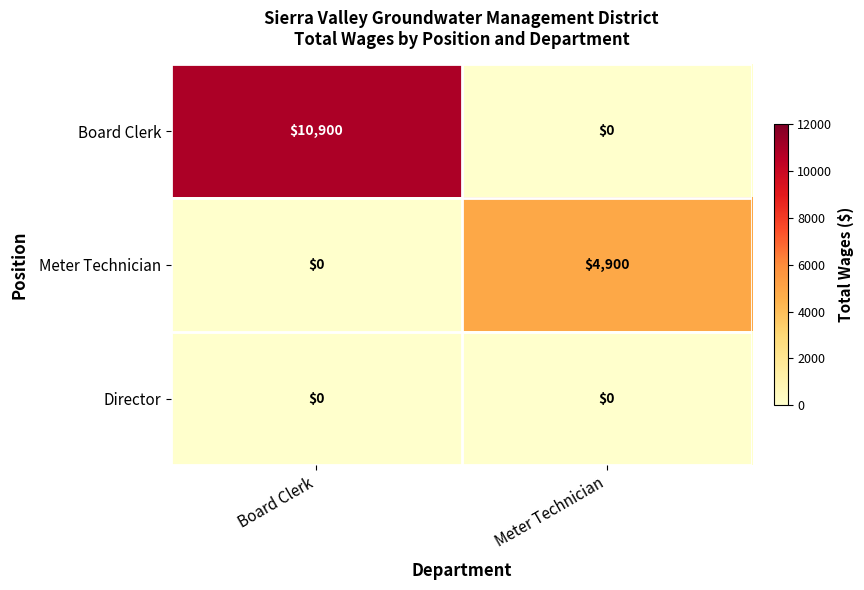

Is it true that Meter Technician equals -3277 at Board Clerk?

False